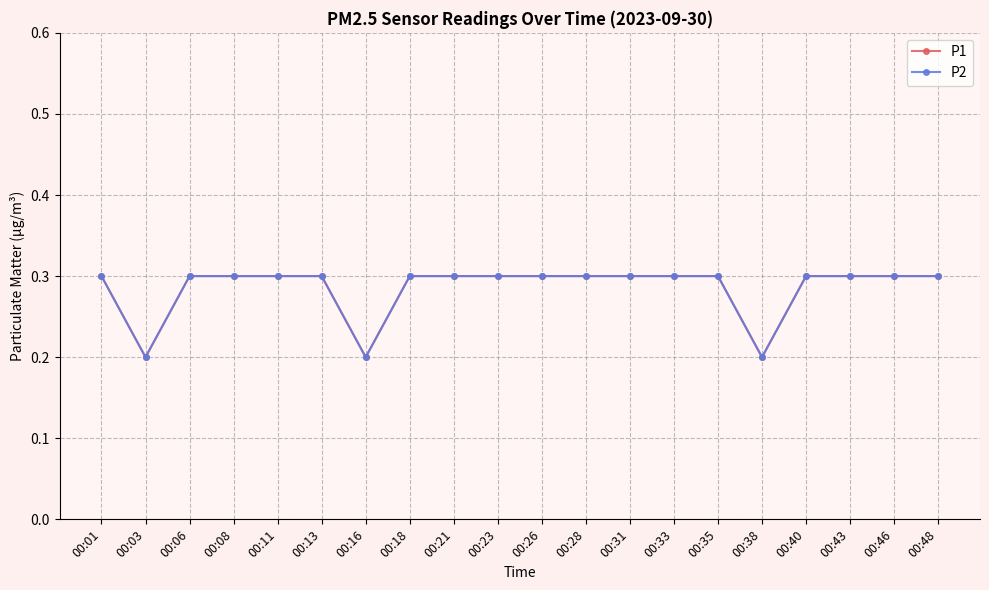

At which category is the sum across all series the highest?

00:01